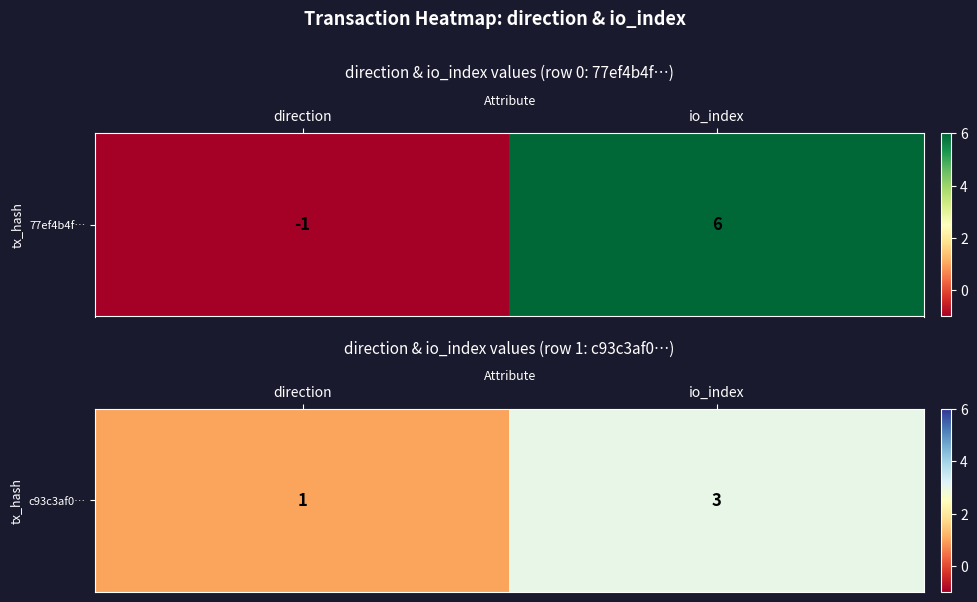

How many data points does each series have?

2